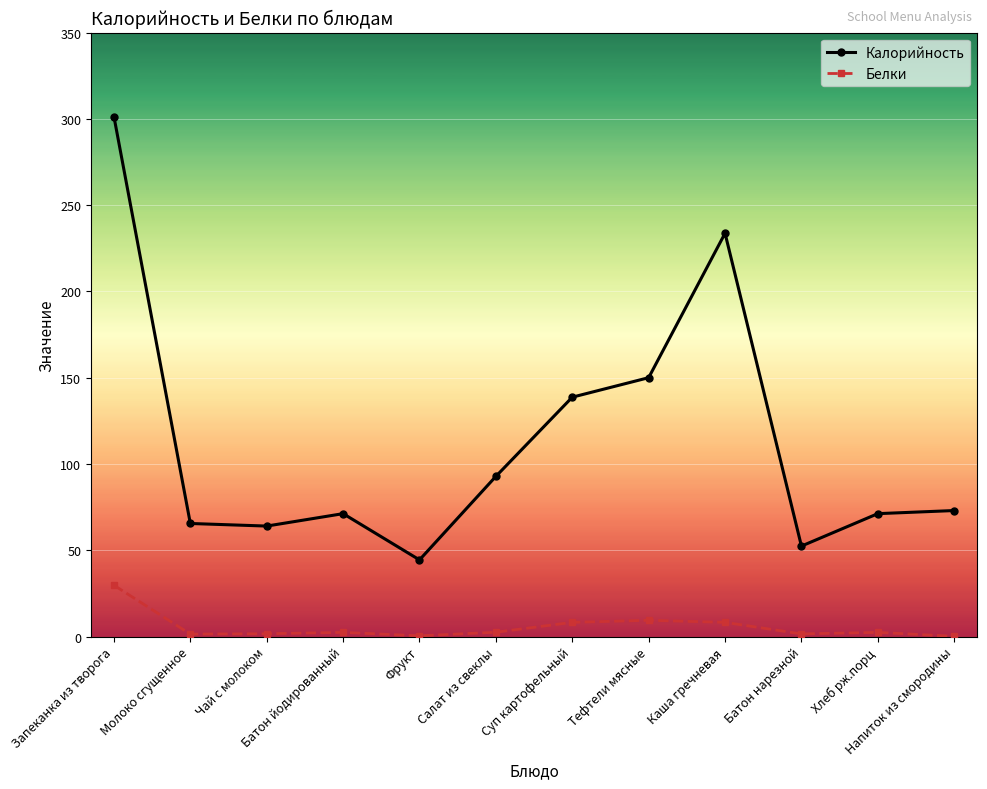

True or false: Калорийность and Белки intersect in this chart.

False